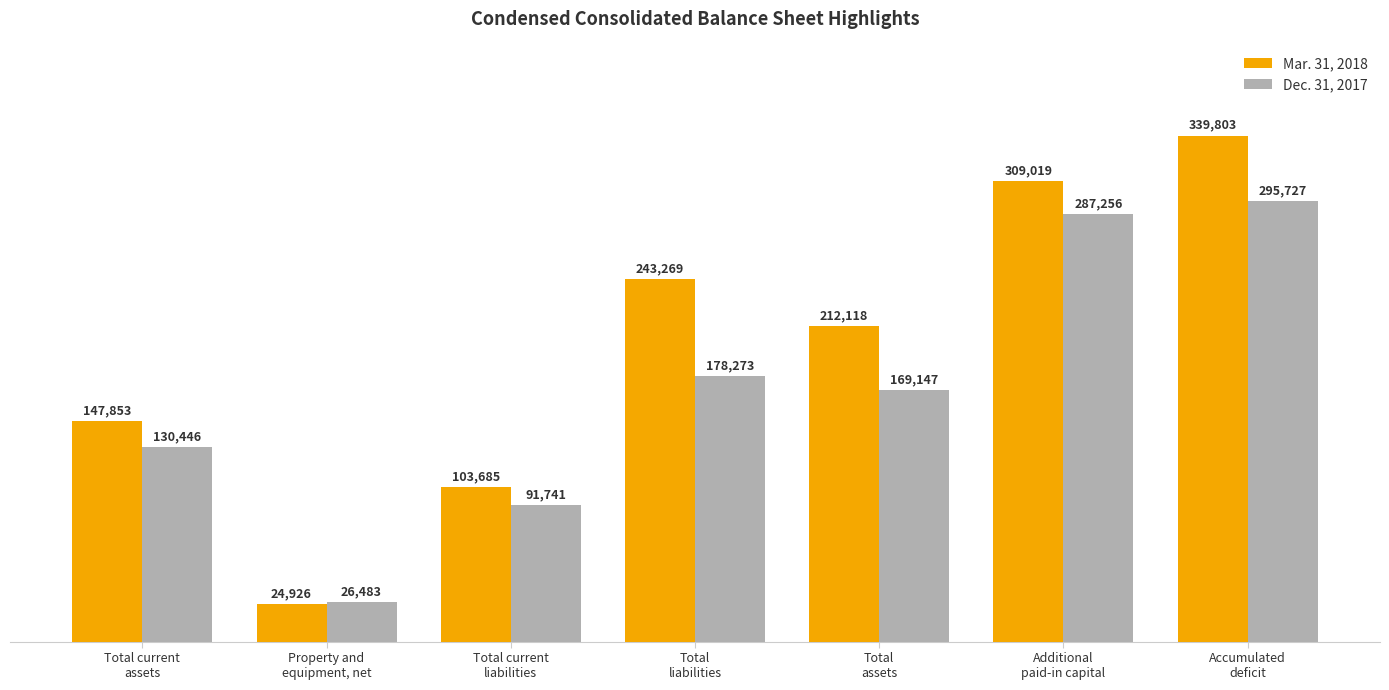

What is the difference between the Dec. 31, 2017 values at Property and
equipment, net and Additional
paid-in capital?

260773